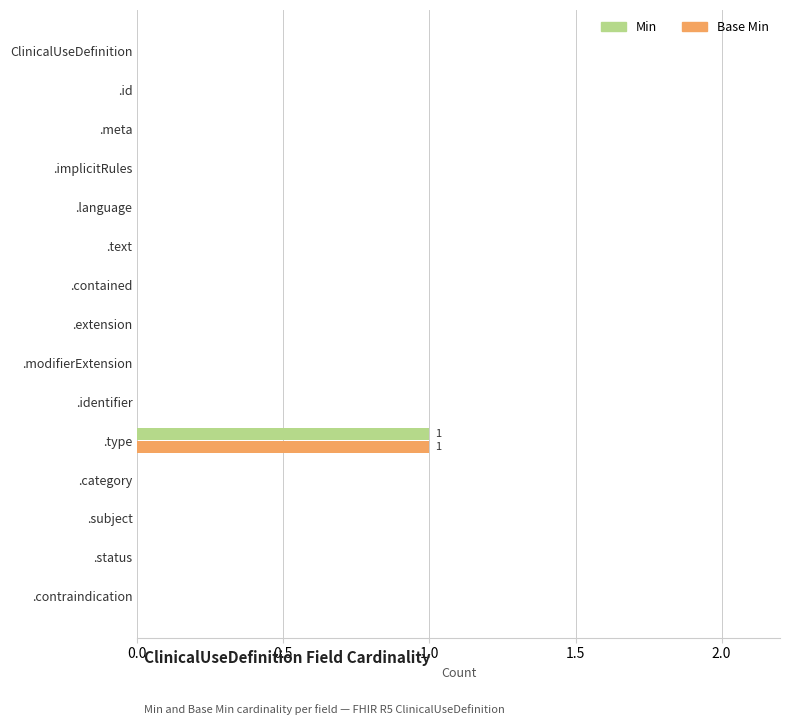

At which label does Base Min reach its peak?

.type